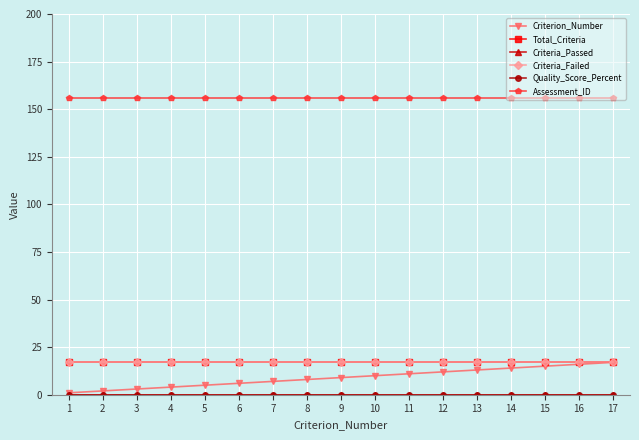

At 5, list the series in order from largest to smallest.

Assessment_ID, Total_Criteria, Criteria_Failed, Criterion_Number, Criteria_Passed, Quality_Score_Percent